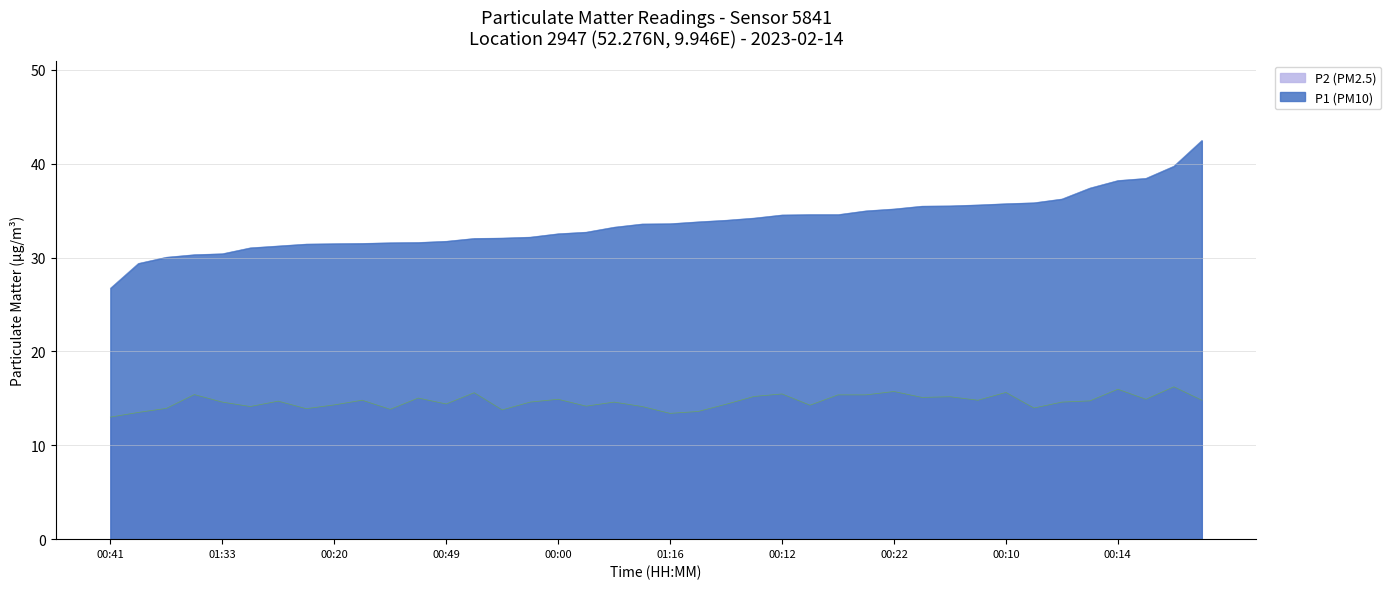

What is the highest value of the P1 (PM10) series?

42.5